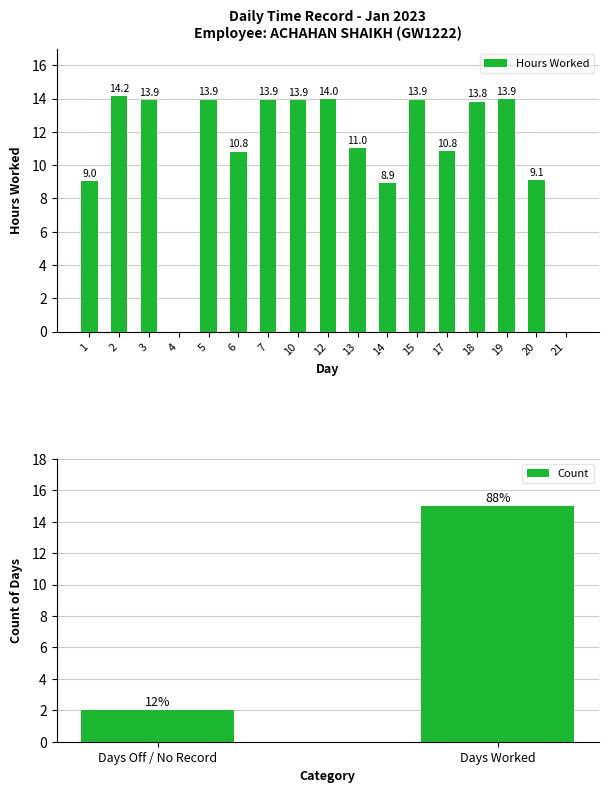

Reading left to right, list all the values displayed in this chart.

9.0	14.2	13.9	0.0	13.9	10.8	13.9	13.9	14.0	11.0	8.9	13.9	10.8	13.8	13.9	9.1	0.0